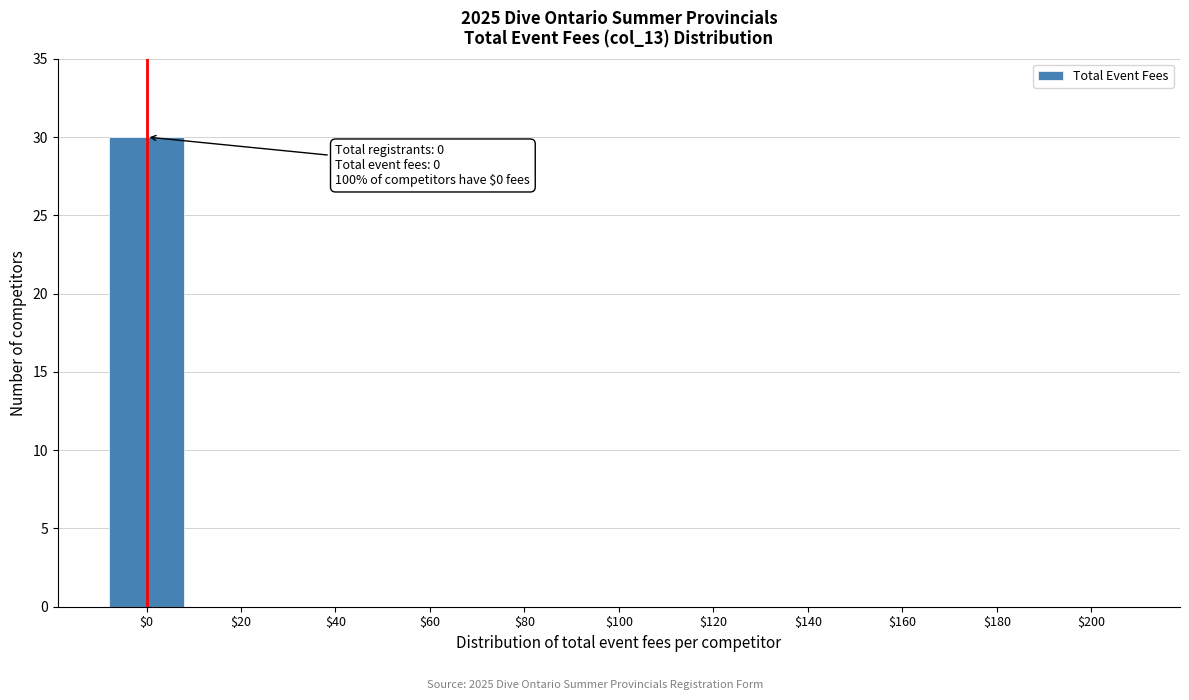

True or false: the data shows 0 at $100.

True